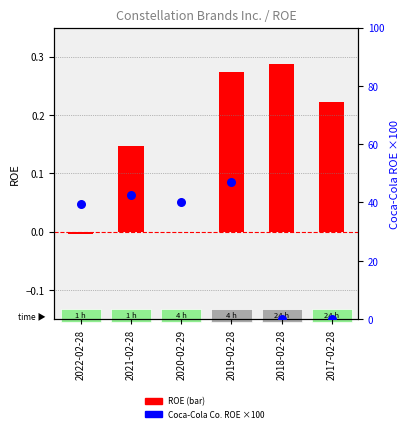

Which series reaches the minimum Y coordinate?

ROE (log10 ratio)